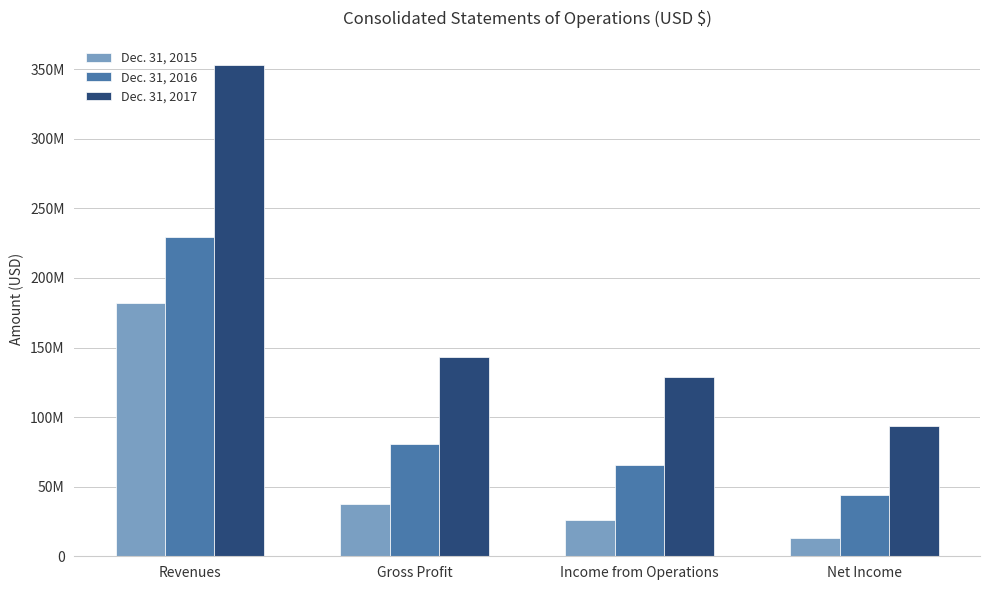

Which has a higher value, Net Income or Gross Profit?

Gross Profit